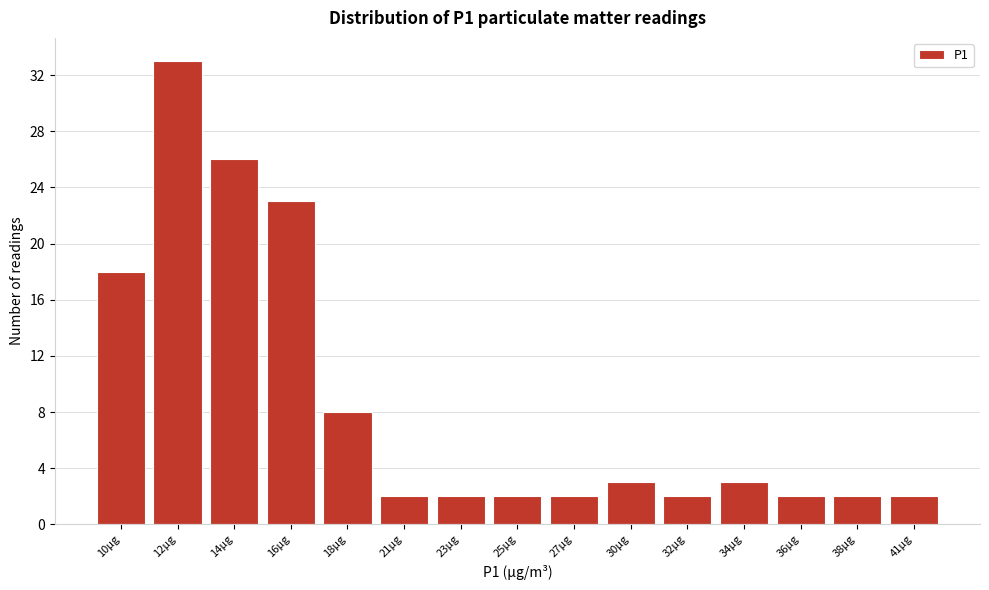

Reading left to right, list all the values displayed in this chart.

10µg=18	12µg=33	14µg=26	16µg=23	18µg=8	21µg=2	23µg=2	25µg=2	27µg=2	30µg=3	32µg=2	34µg=3	36µg=2	38µg=2	41µg=2